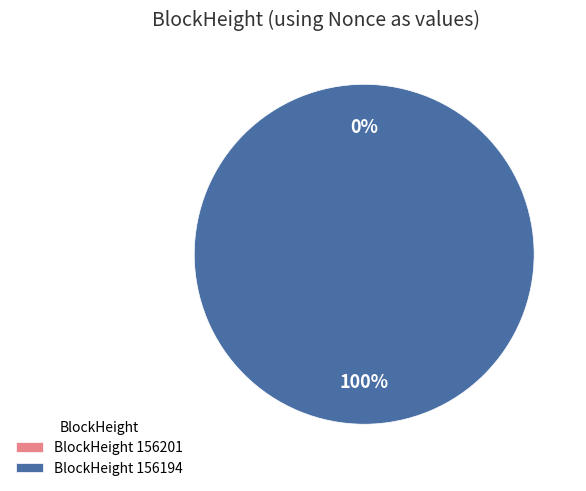

Rank the categories by value from lowest to highest.

156201, 156194